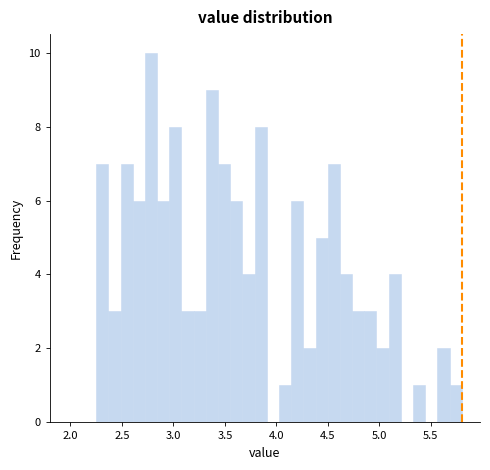

Around what value on the x-axis is the tallest bar? Give the approximate position of its centre, as read against the axis.

2.80